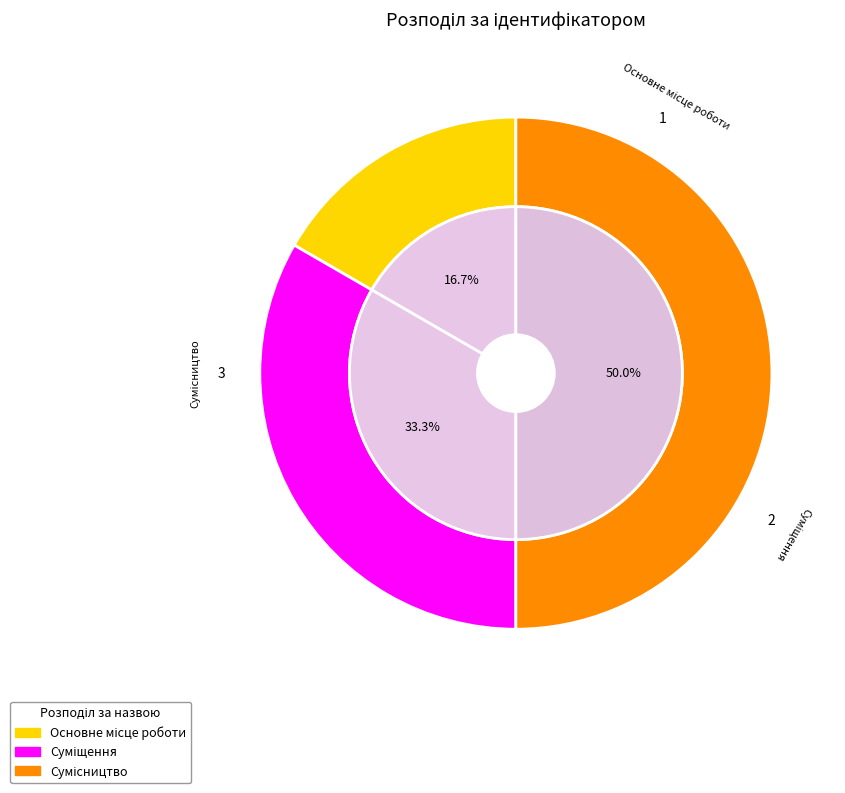

Which has a higher value, Суміщення or Сумісництво?

Сумісництво